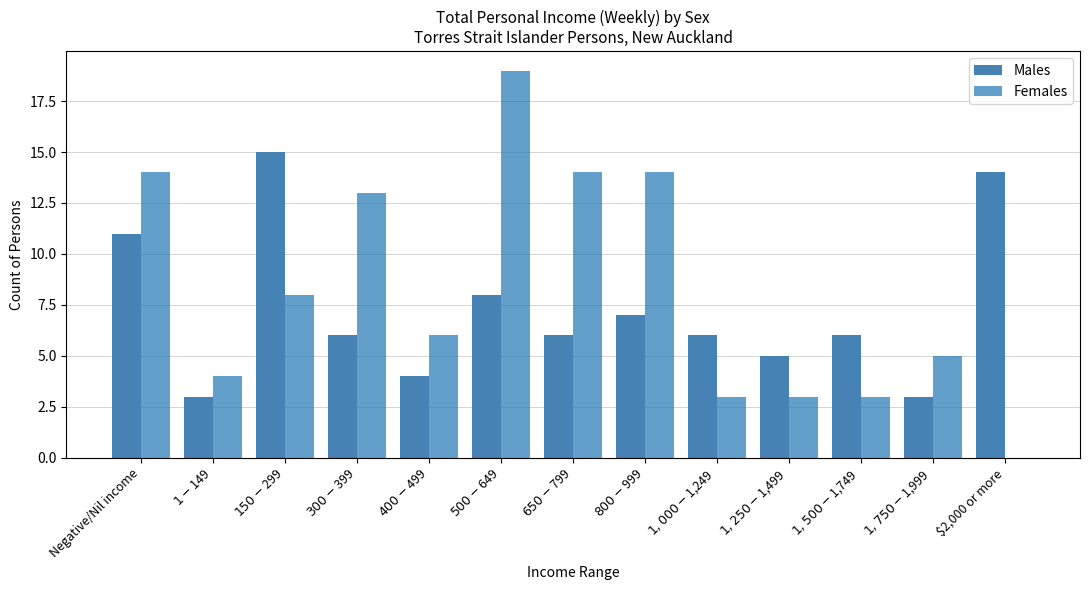

Reading left to right, transcribe all the data shown in this chart.

Males: Negative/Nil income=11	$1-$149=3	$150-$299=15	$300-$399=6	$400-$499=4	$500-$649=8	$650-$799=6	$800-$999=7	$1,000-$1,249=6	$1,250-$1,499=5	$1,500-$1,749=6	$1,750-$1,999=3	$2,000 or more=14
Females: Negative/Nil income=14	$1-$149=4	$150-$299=8	$300-$399=13	$400-$499=6	$500-$649=19	$650-$799=14	$800-$999=14	$1,000-$1,249=3	$1,250-$1,499=3	$1,500-$1,749=3	$1,750-$1,999=5	$2,000 or more=0